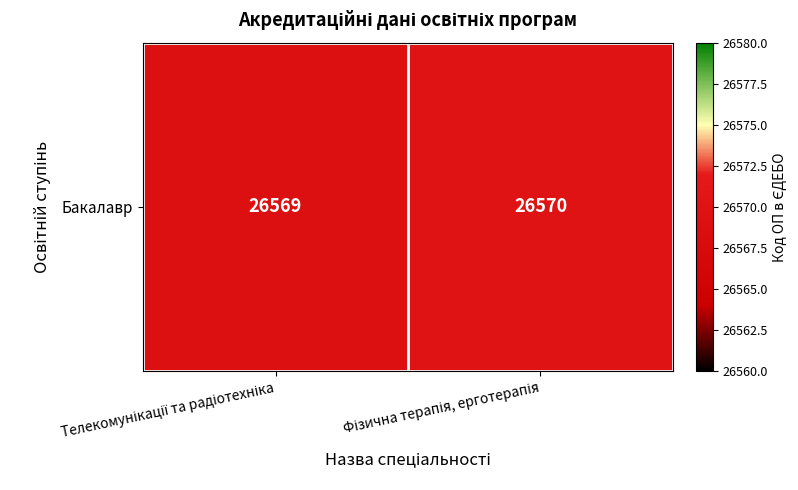

At which category does the chart reach its peak across all series?

Фізична терапія, ерготерапія